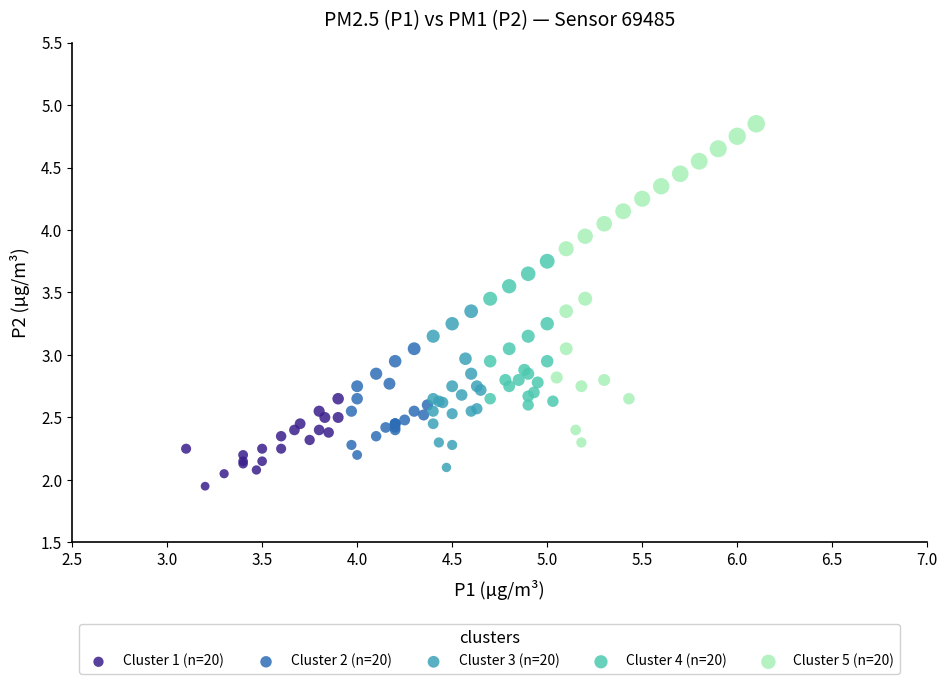

What are all the series names shown in the legend?

Cluster 1 (n=20), Cluster 2 (n=20), Cluster 3 (n=20), Cluster 4 (n=20), Cluster 5 (n=20)